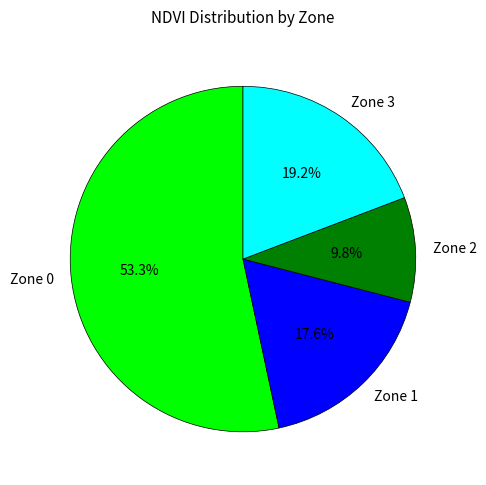

Combined, what portion of the pie is Zone 1 and Zone 0?

71.0%